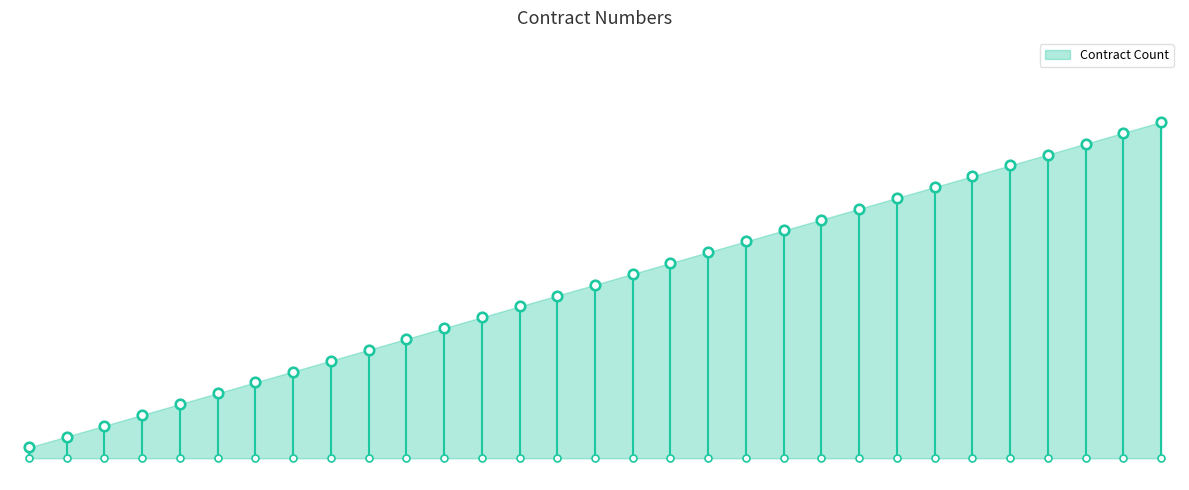

Which has a higher value, 13 or 20?

20